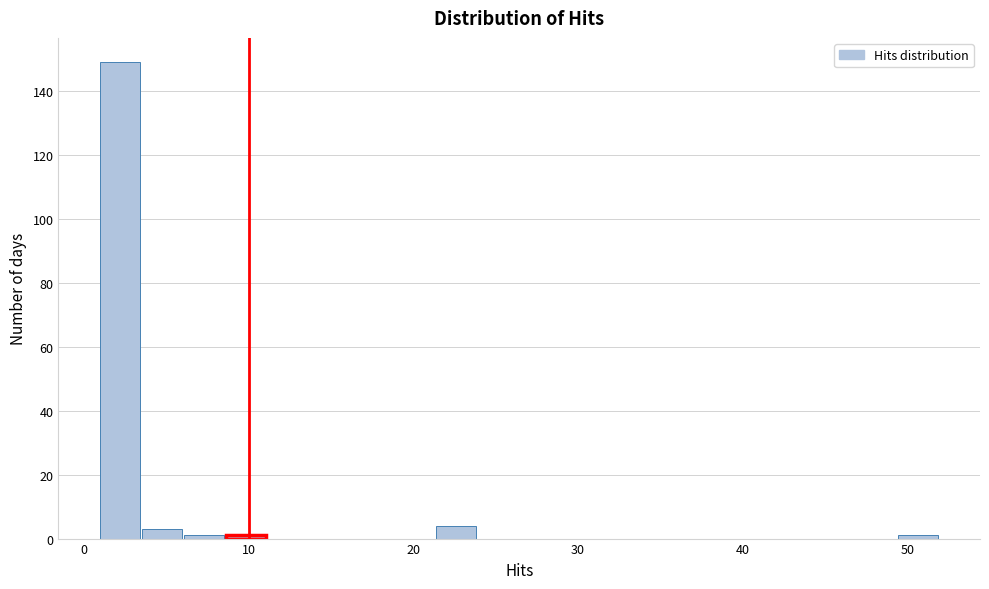

Around what value on the x-axis is the tallest bar? Give the approximate position of its centre, as read against the axis.

2